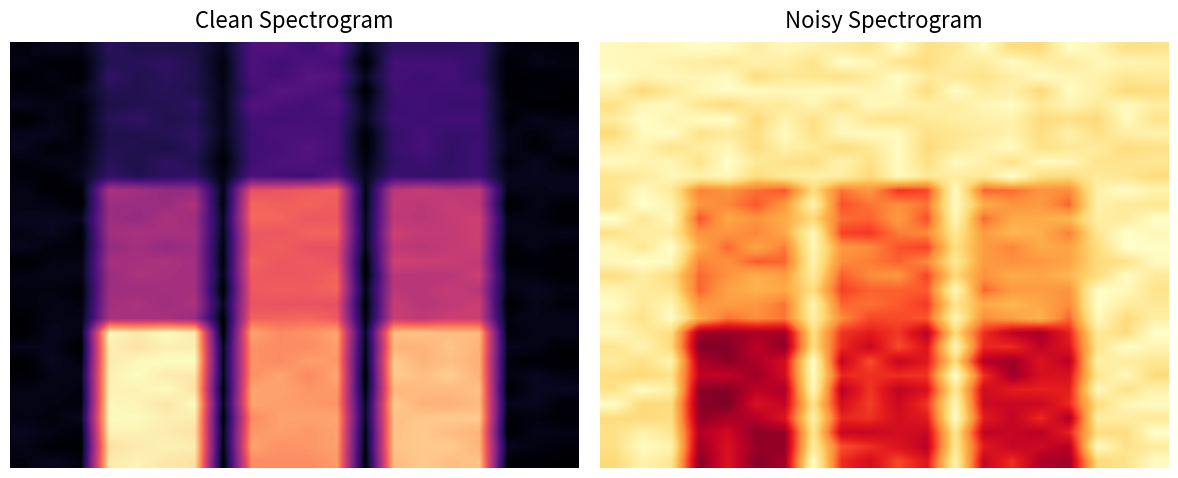

At how many categories does at least one series exceed 30?

20